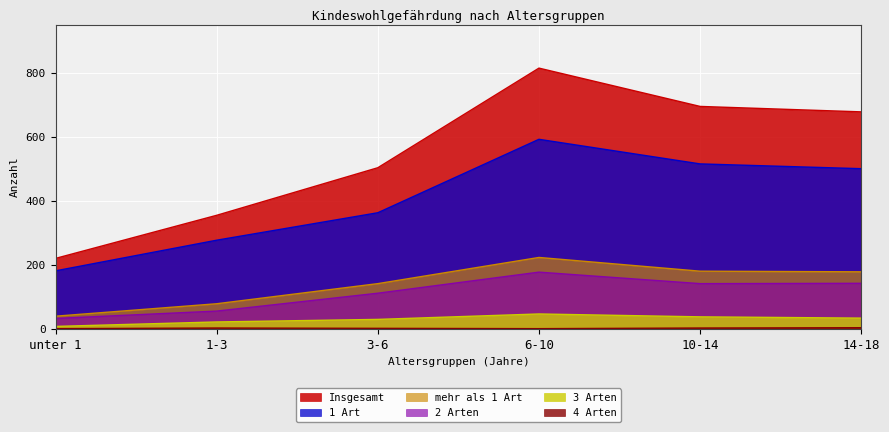

At how many categories does at least one series exceed 228?

5